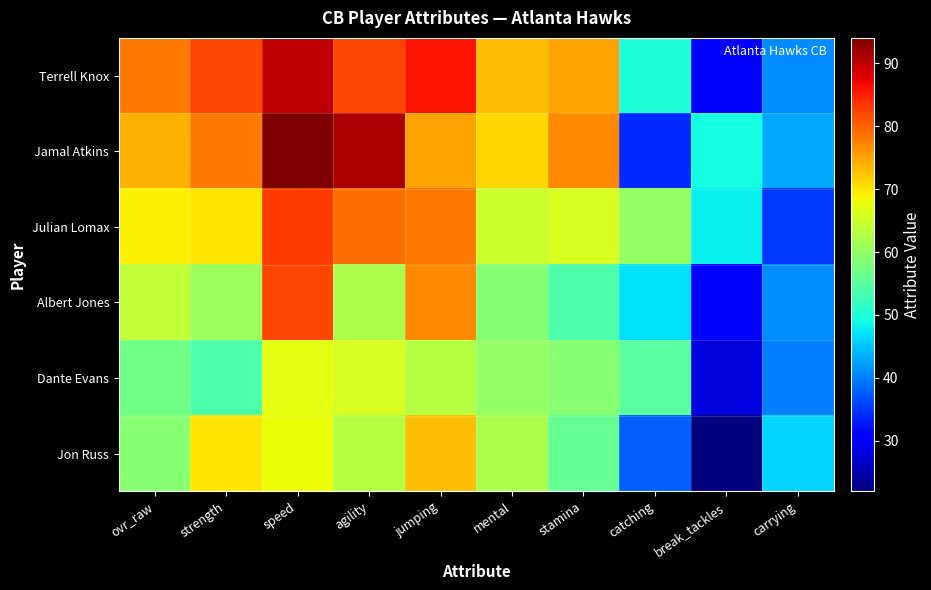

Which has a higher value, mental or agility?

agility